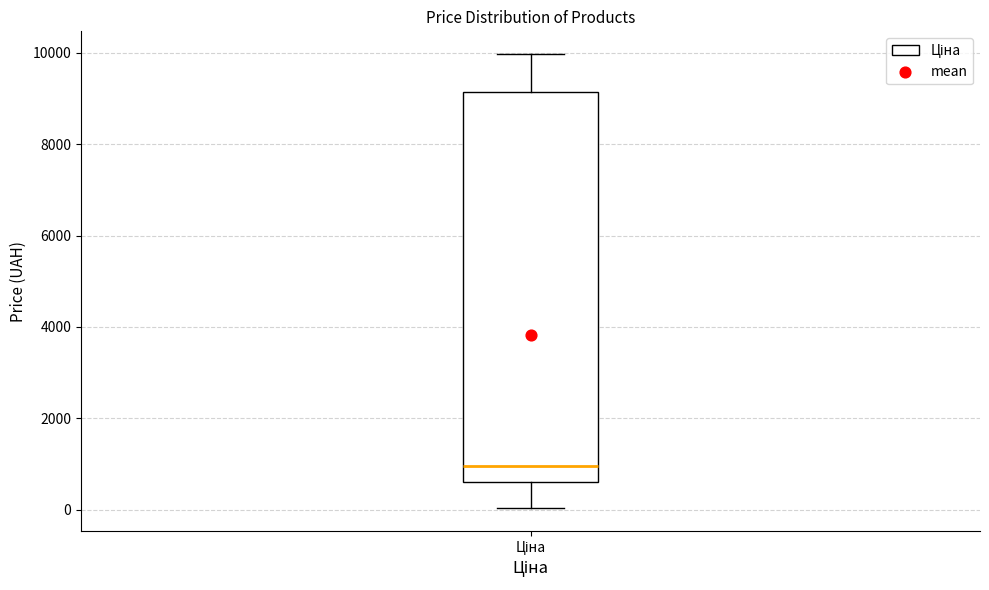

Where is the upper edge of the box for Ціна on the y-axis? The values are not printed on the chart, so give them approximately, as read against the axis.

9200